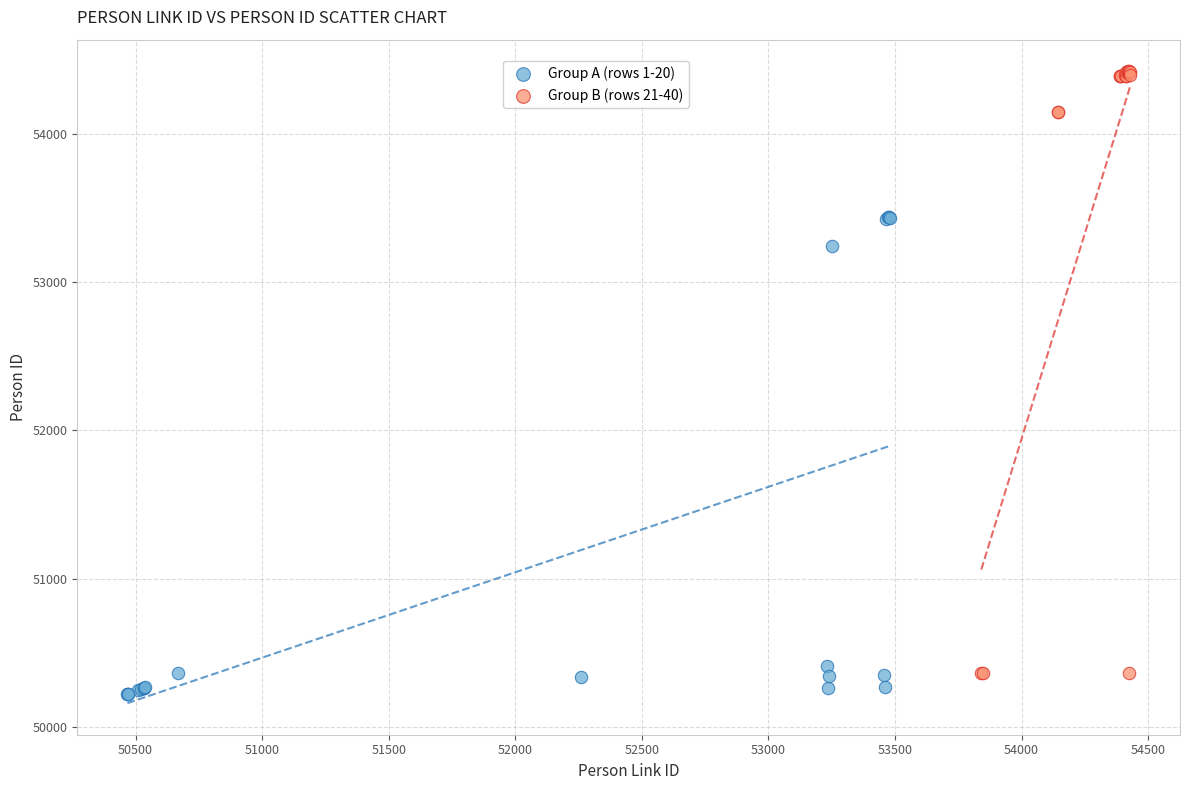

Which series has the widest spread of Y values?

Group B (rows 21-40)